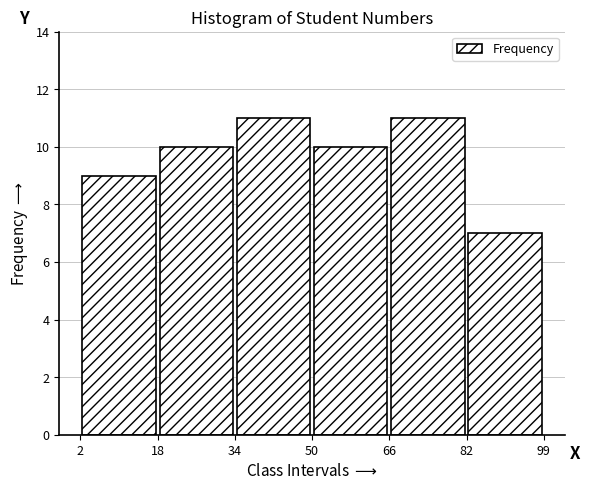

How tall is the bar that spans 50 to 66 on the x-axis? The values are not printed on the chart, so give them approximately, as read against the axis.

10